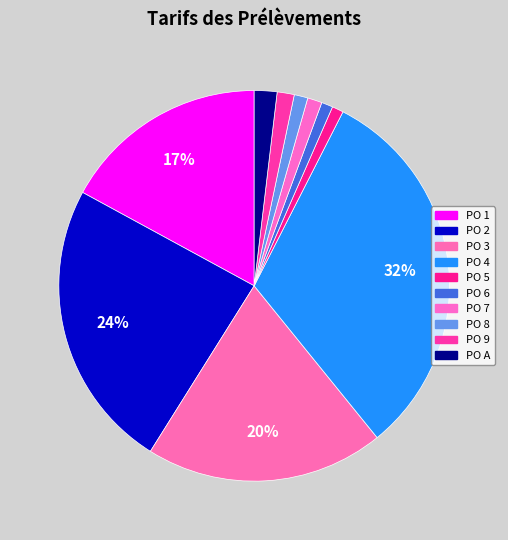

Count the number of slices in the pie.

10